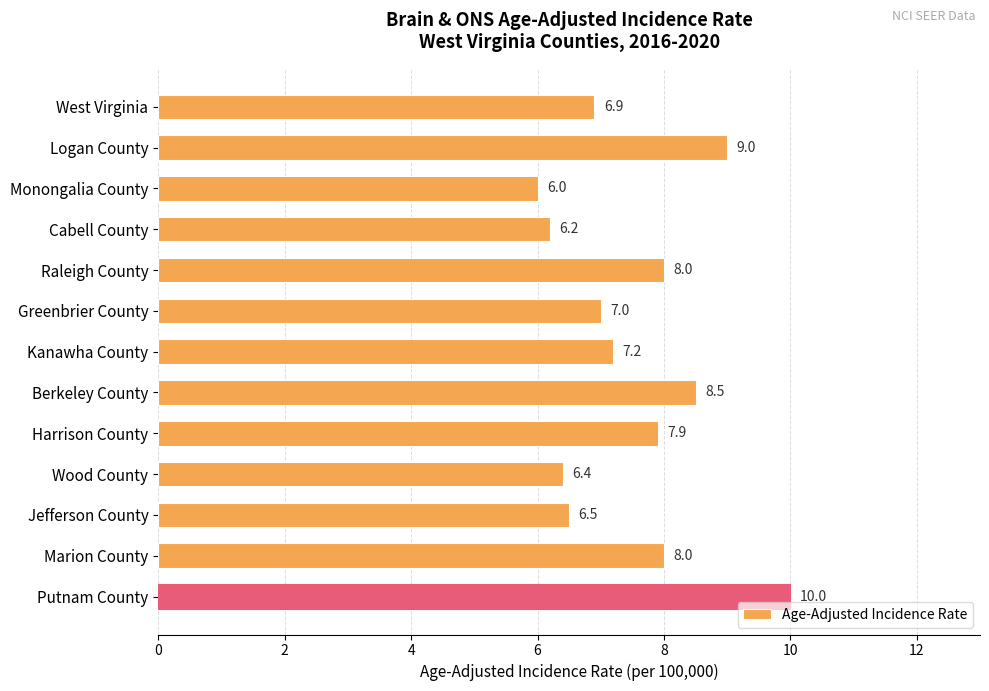

How many bars are there in total?

13